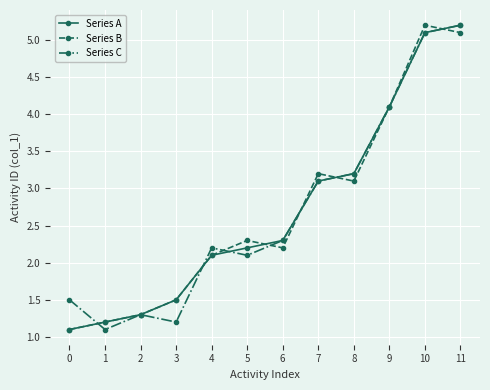

True or false: Series A and Series C cross at least once.

True